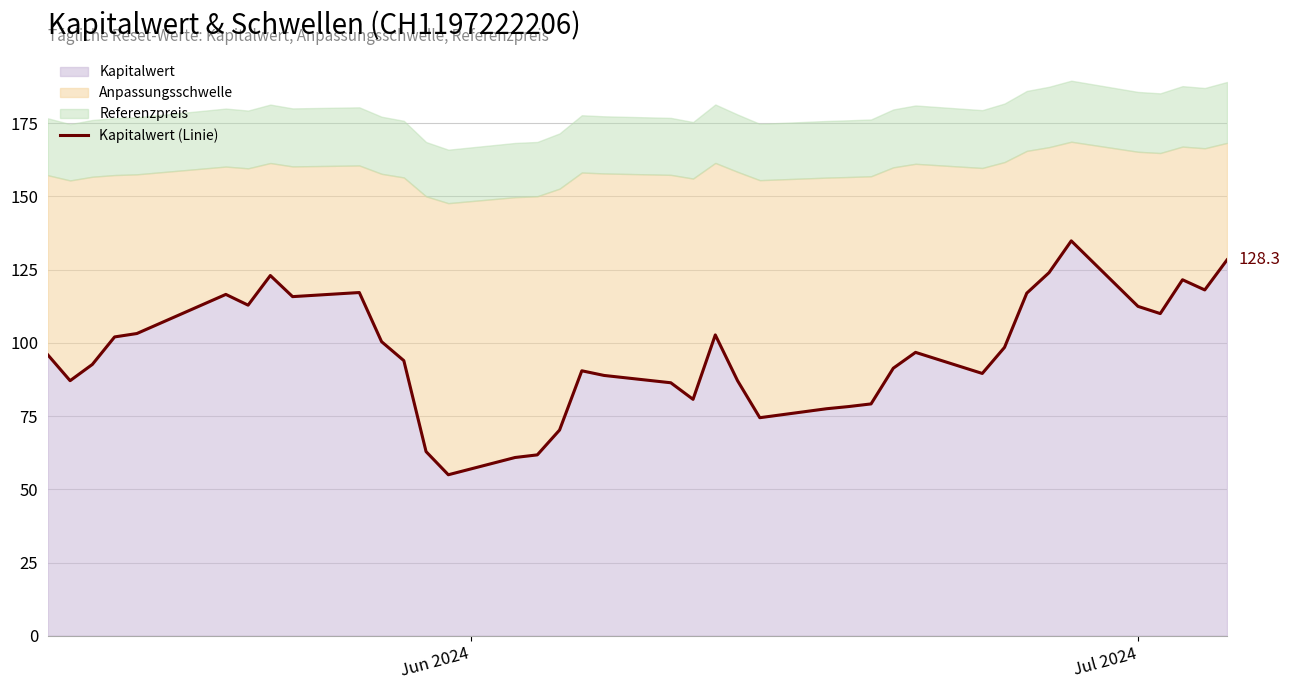

What is the maximum value shown in the chart?

134.8